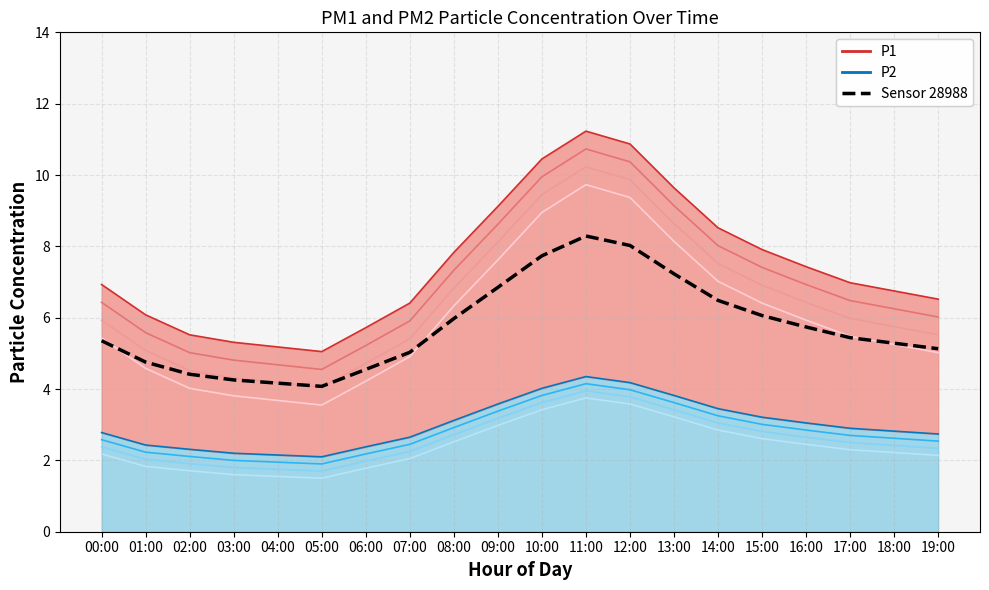

What is the value of the P2 point at the 12th from the left?

4.3